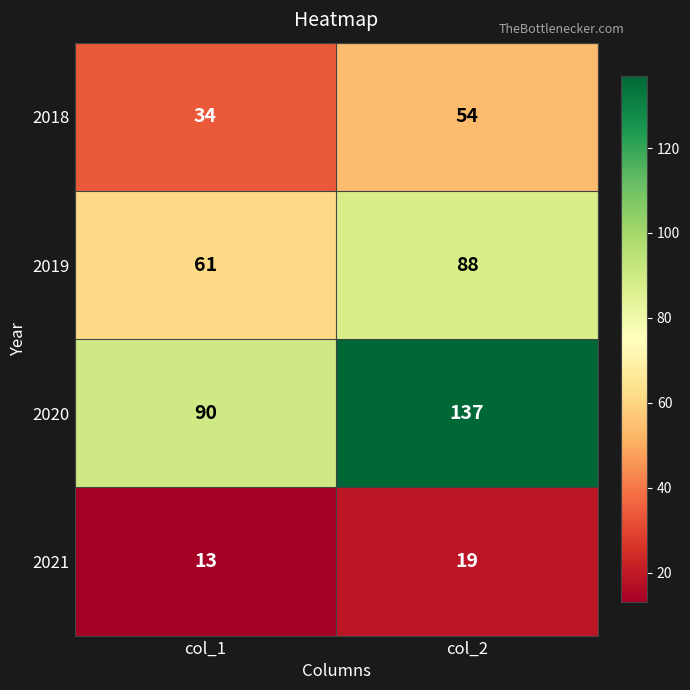

What is the smallest value displayed?

13